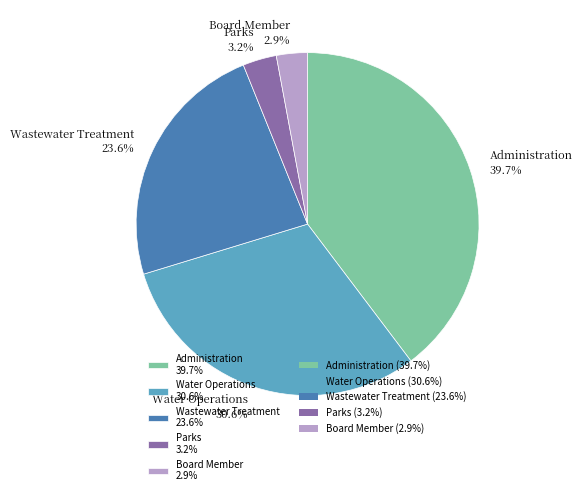

To the nearest percent, what percentage of the pie is Water Operations?

31%